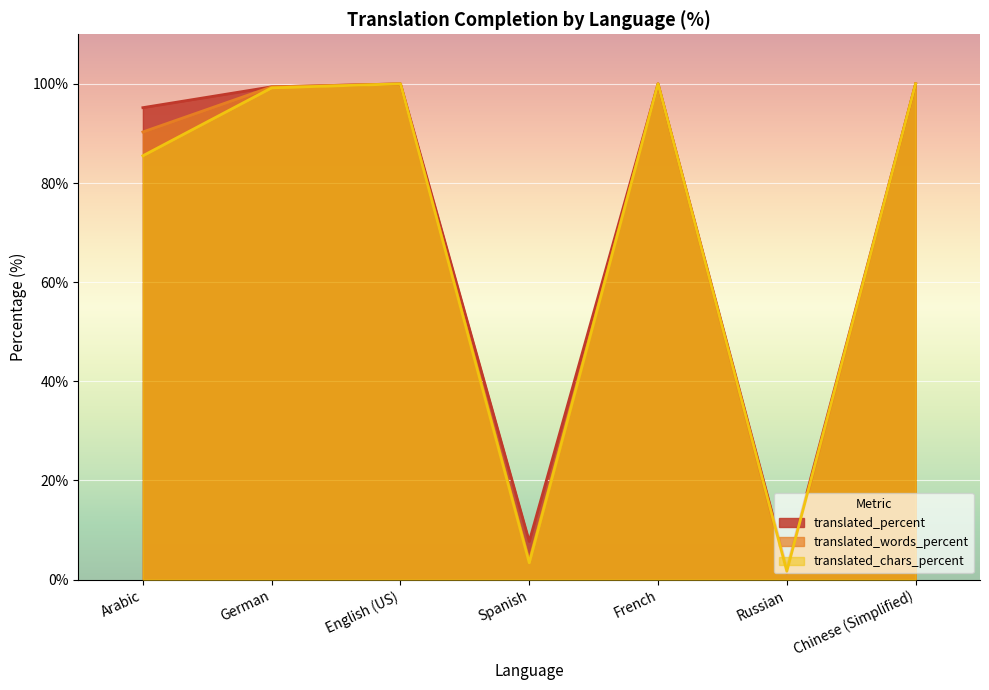

How many lines are shown in the chart?

3